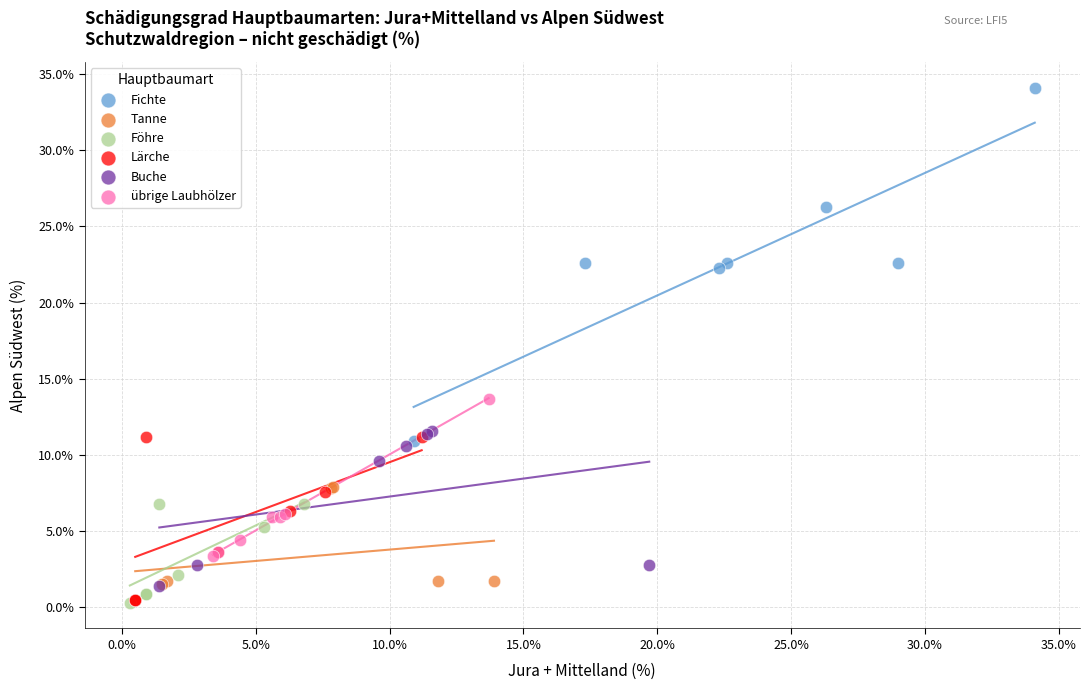

Which series has the largest Y range (max minus min)?

Fichte